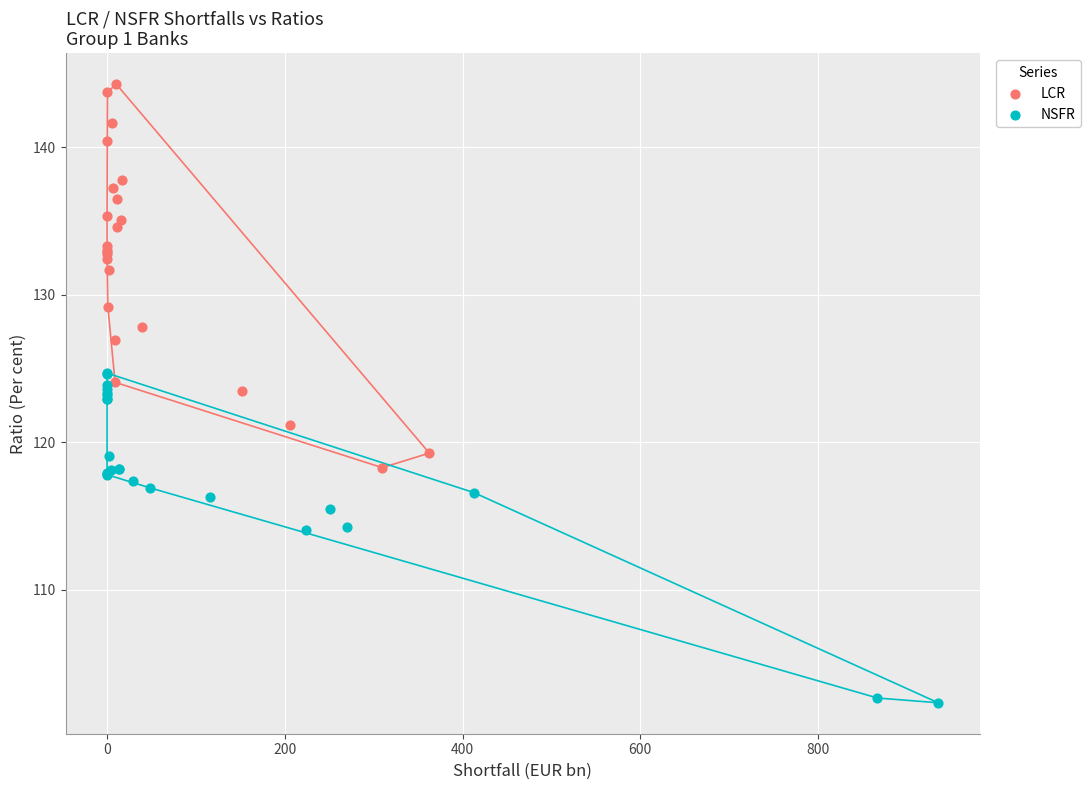

Which series reaches the minimum Y coordinate?

NSFR